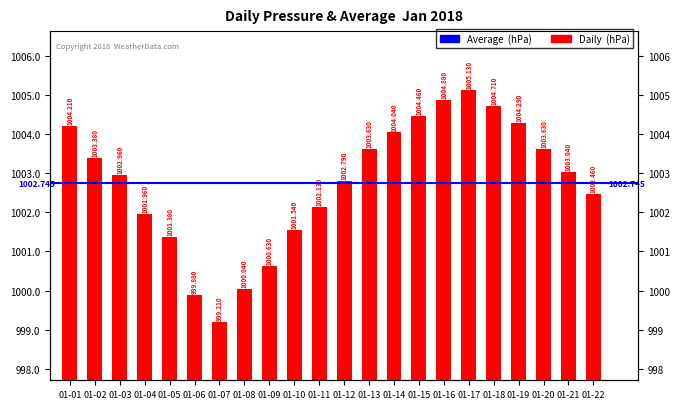

How many categories are shown in the chart?

22